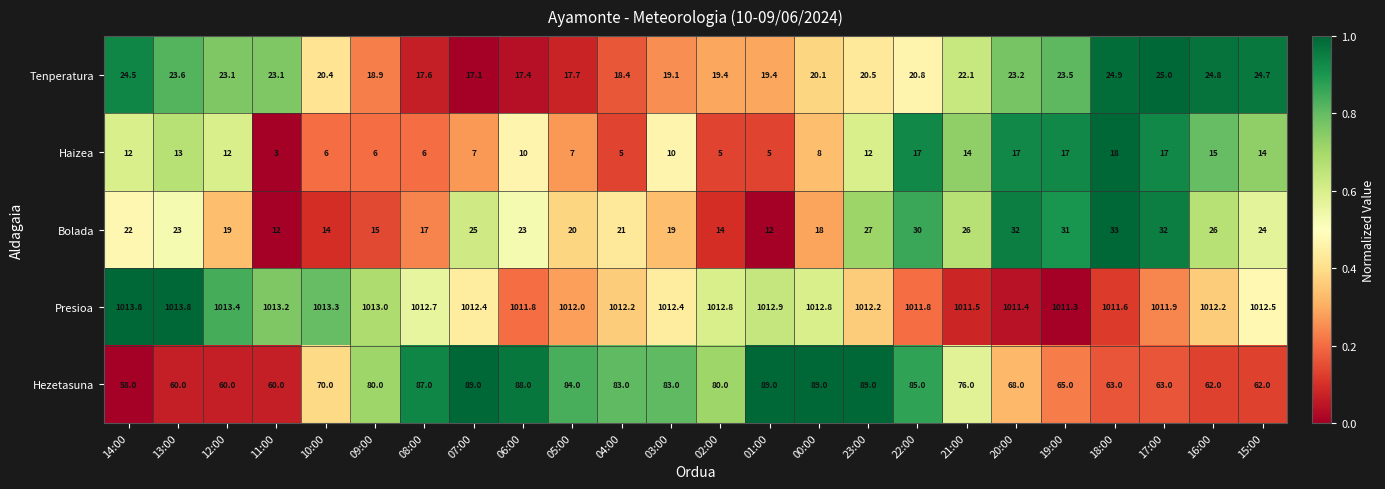

Which label corresponds to the smallest value in the chart?

11:00